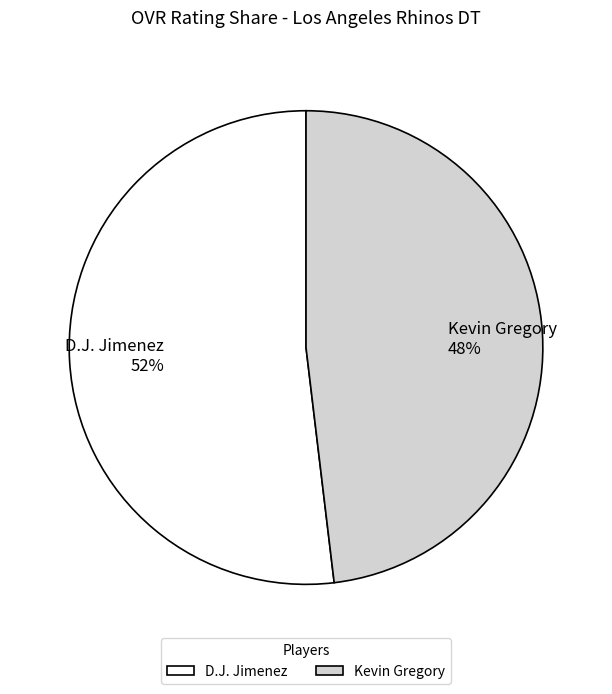

To the nearest percent, what portion does D.J. Jimenez represent?

52%